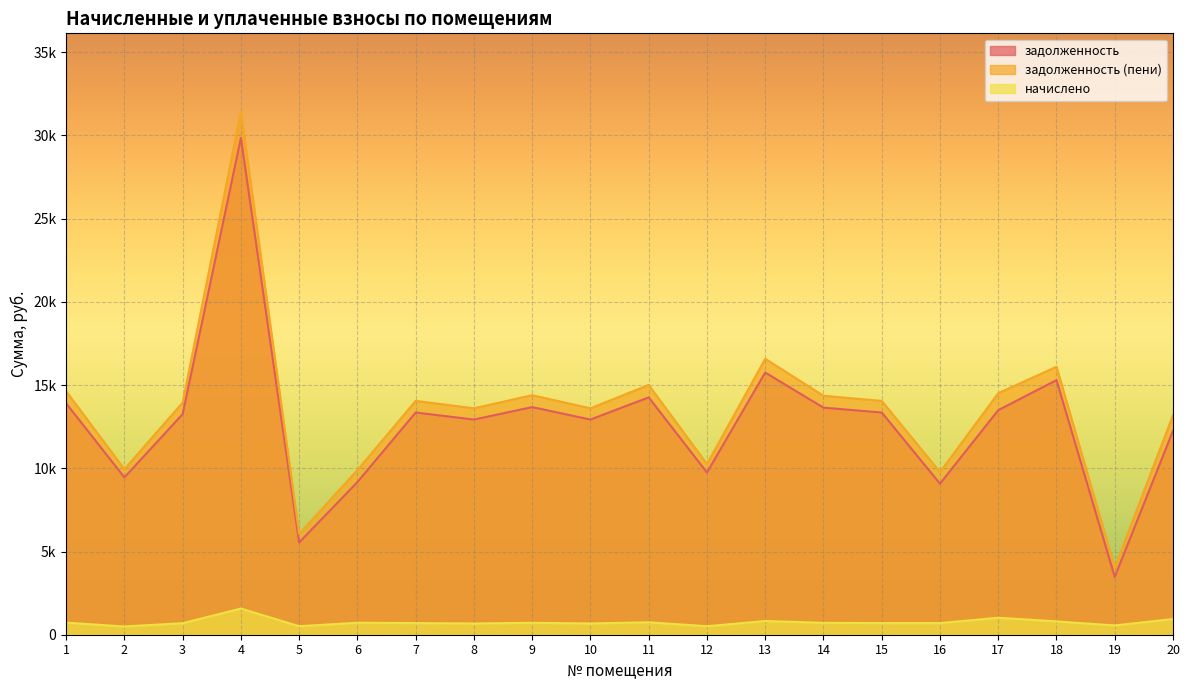

Does the chart display data point markers on the line(s)?

No